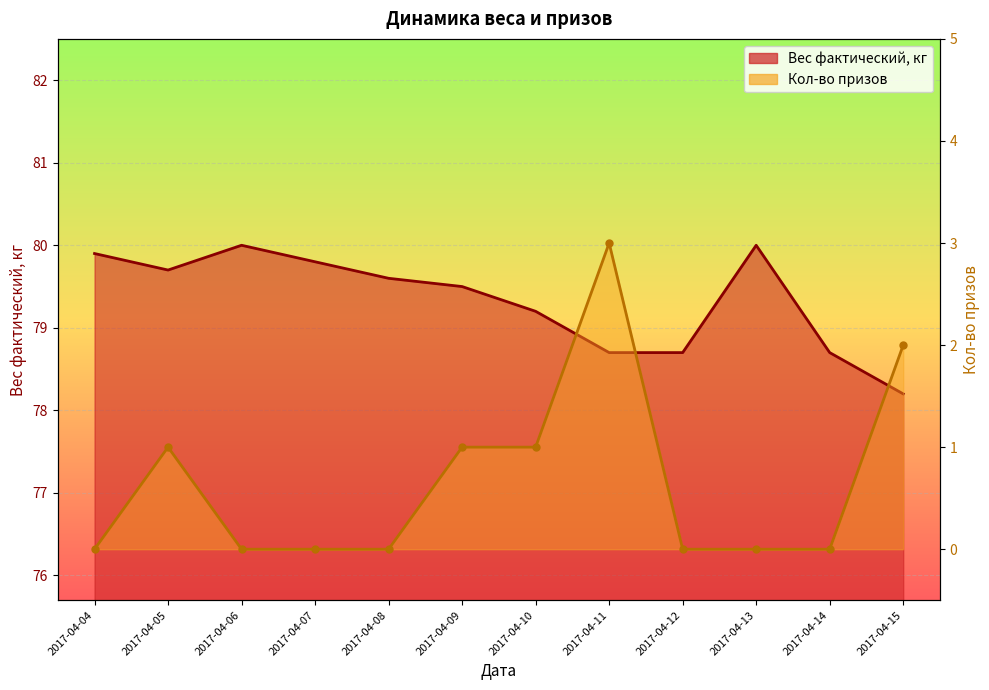

What is the difference between the highest and lowest values at 2017-04-15?

76.2